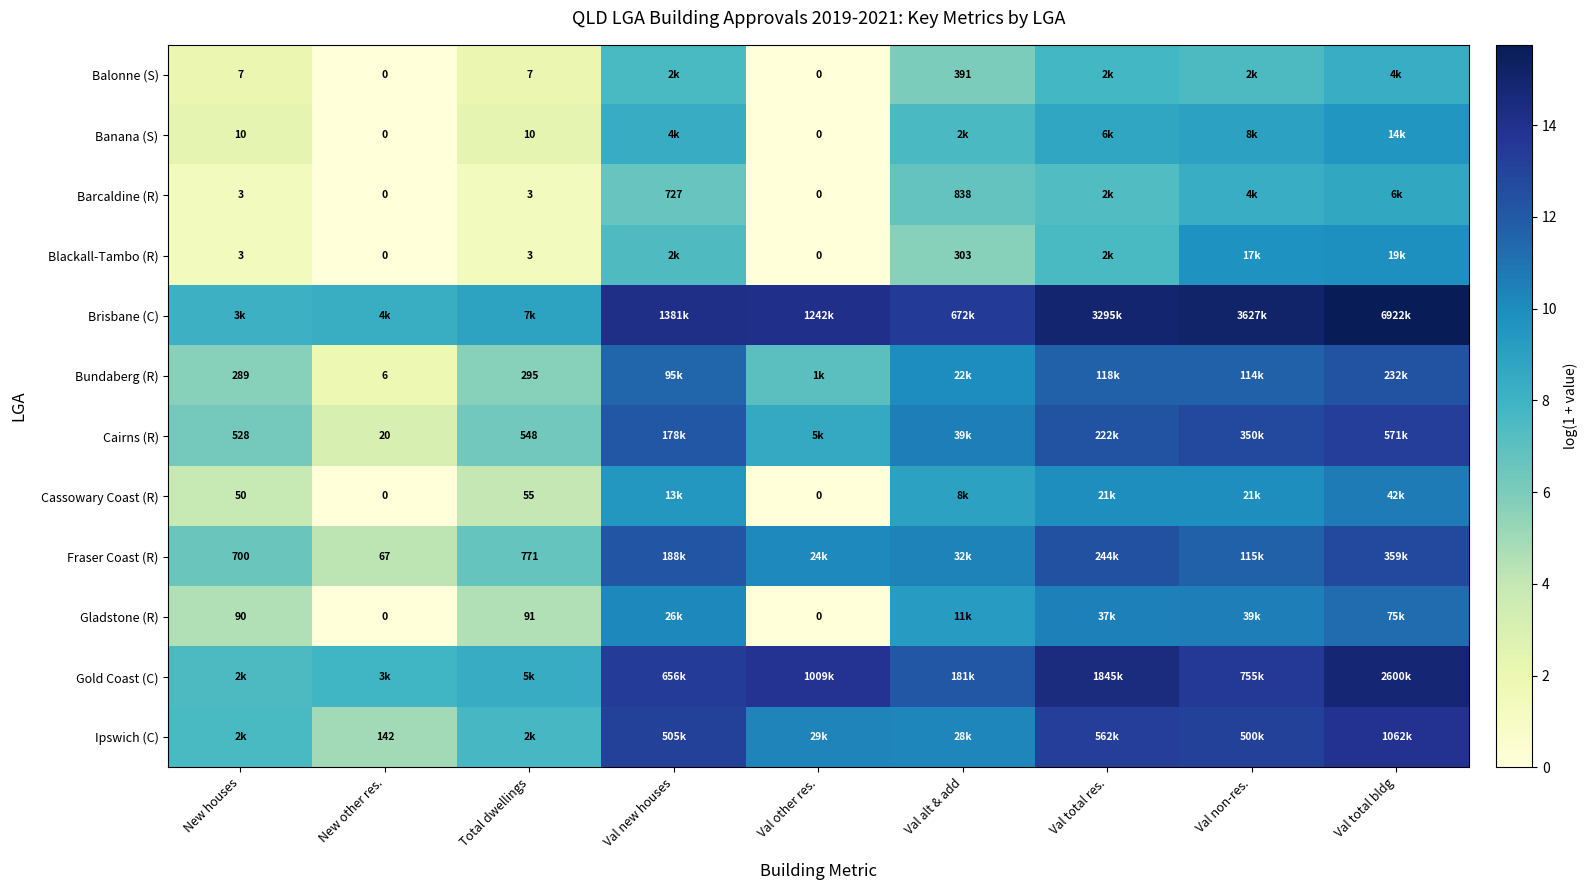

What is the difference between the highest and lowest values at Total dwellings?

7.5